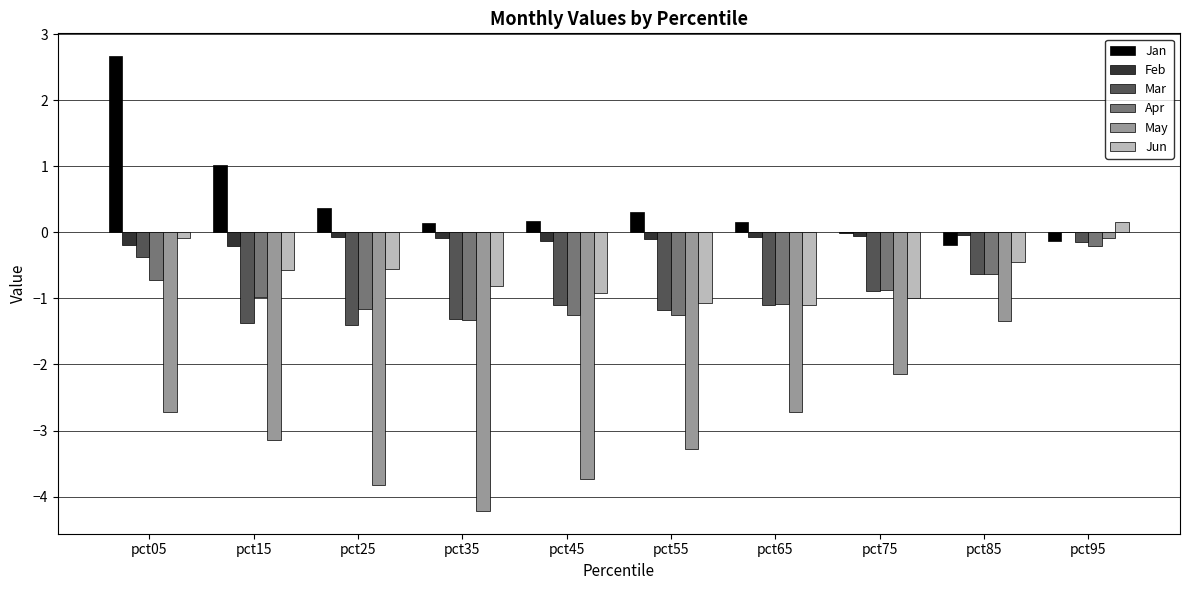

True or false: Jun has a value of -0.6 at pct15.

True